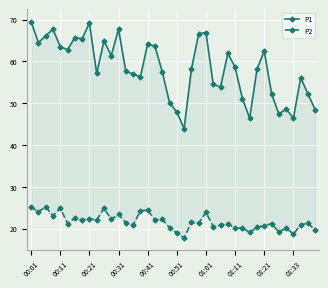

True or false: P1 and P2 intersect in this chart.

False